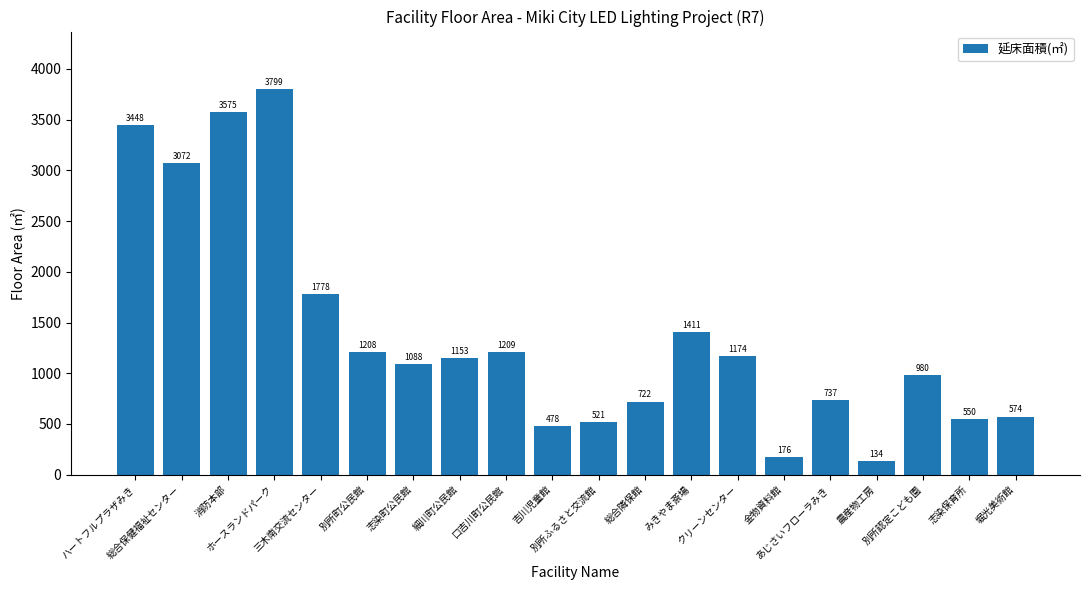

How many categories are shown in the chart?

20